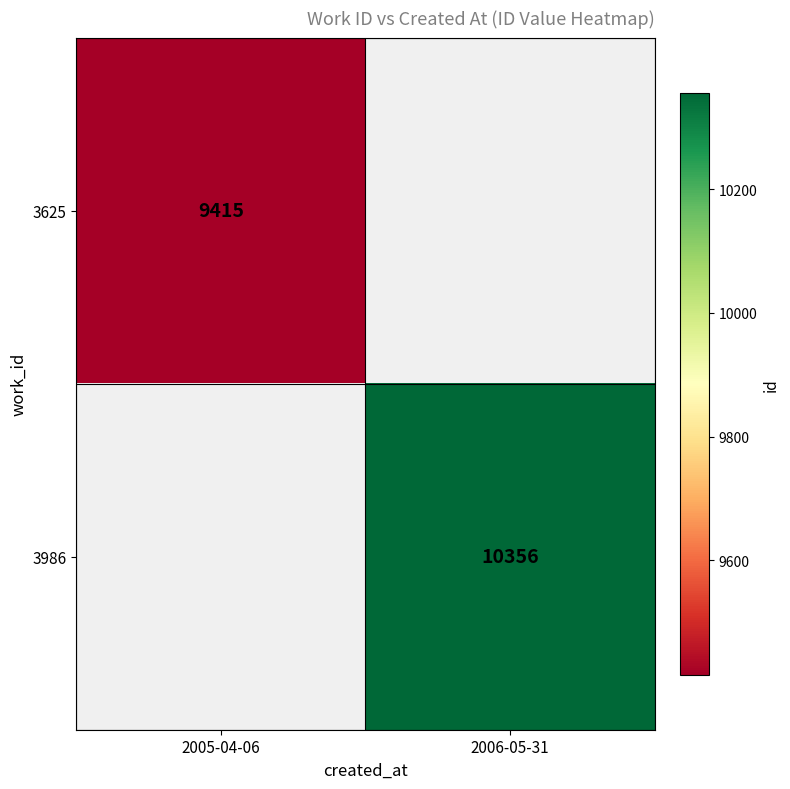

How many categories are shown in the chart?

2